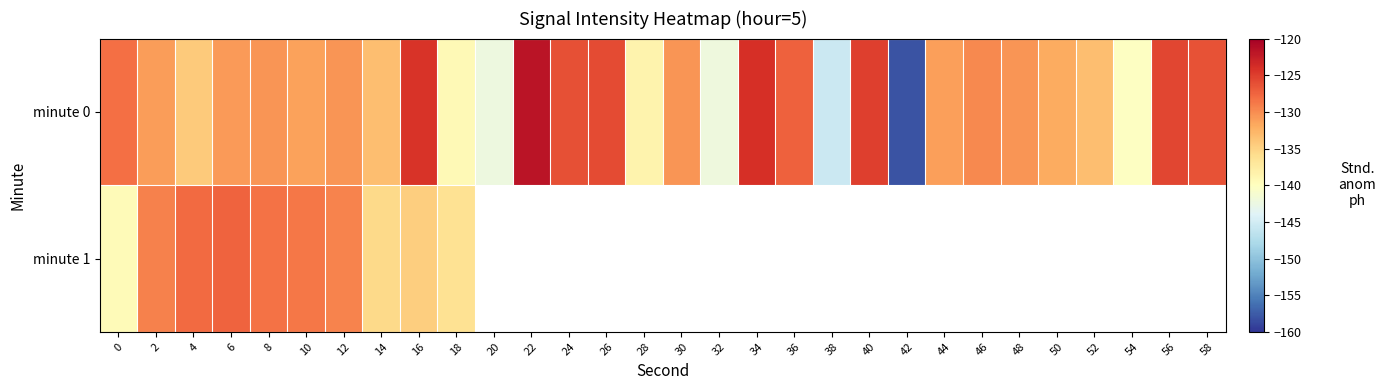

At which label is minute 0 closest to -139?

18